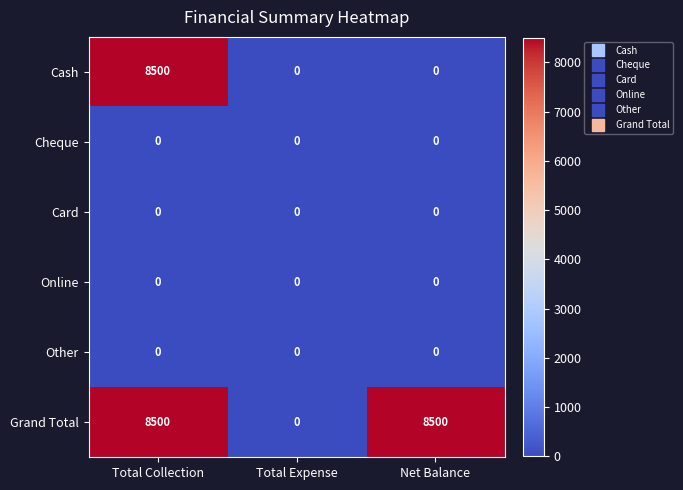

Which series changed the most between Total Expense and Net Balance?

Grand Total